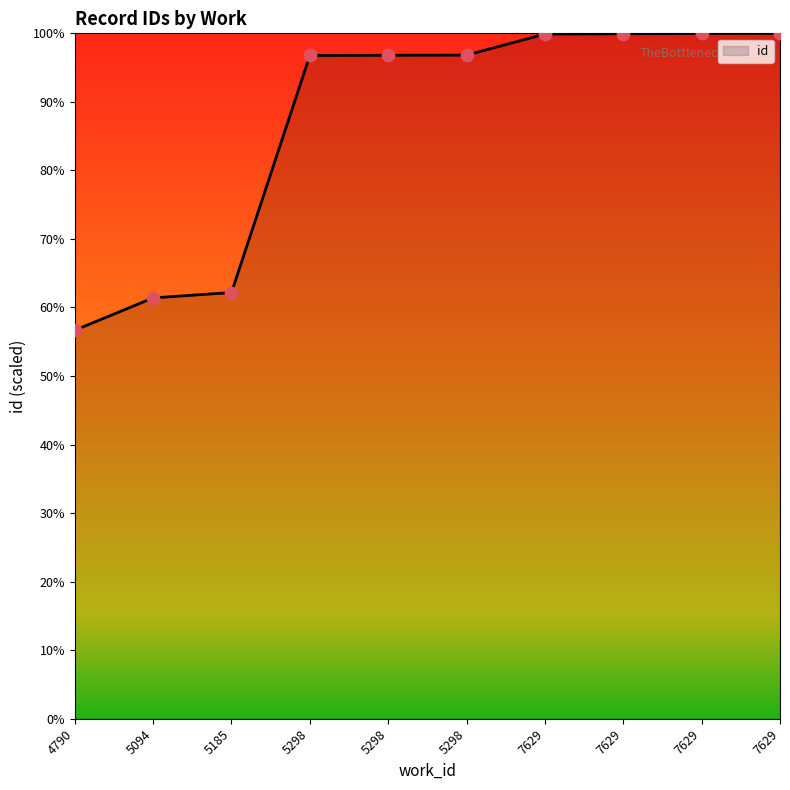

Does the chart have visible grid lines?

No